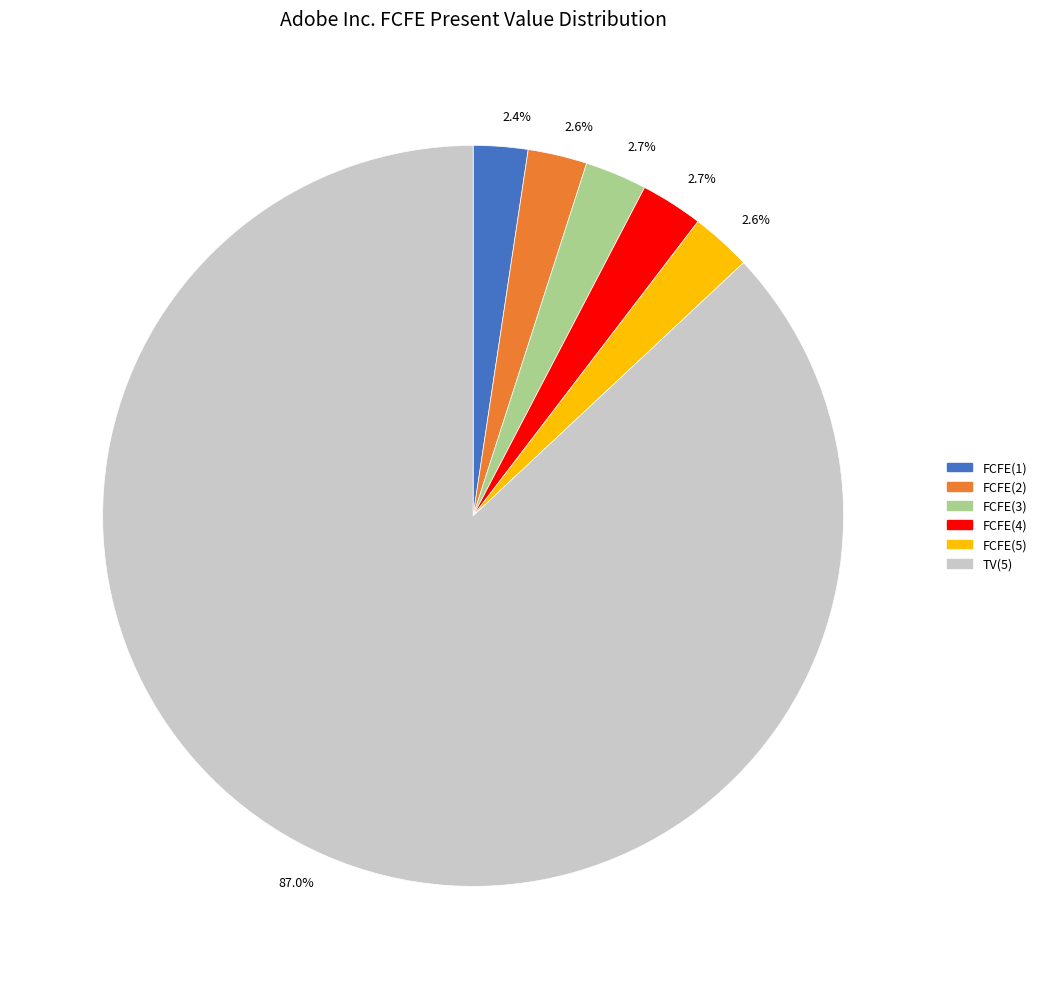

Is it true that FCFE(2) is 17% of the pie?

False